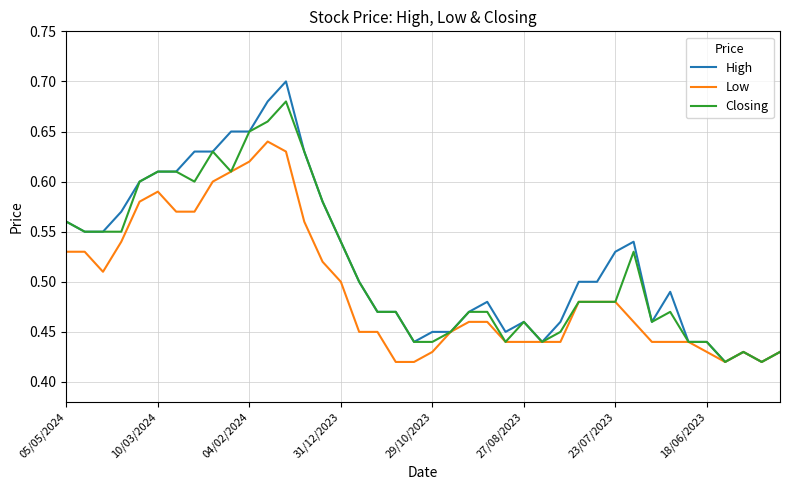

Rank the series by their maximum value, from highest to lowest.

High, Closing, Low